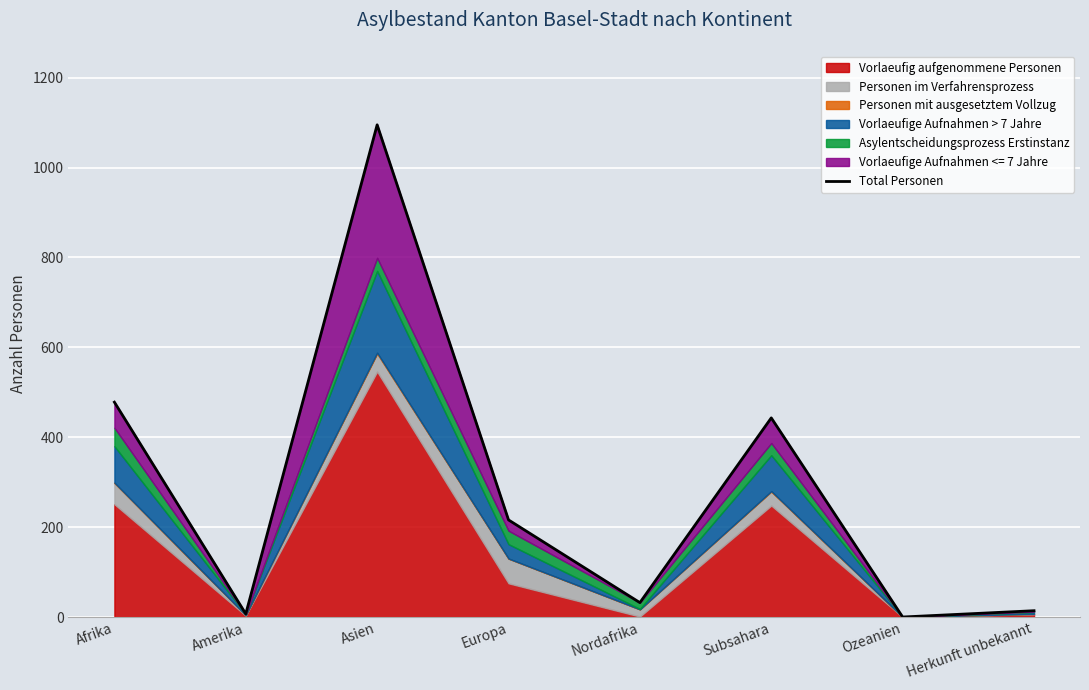

Rank the categories by value from highest to lowest.

Asien, Afrika, Subsahara, Europa, Nordafrika, Herkunft unbekannt, Amerika, Ozeanien